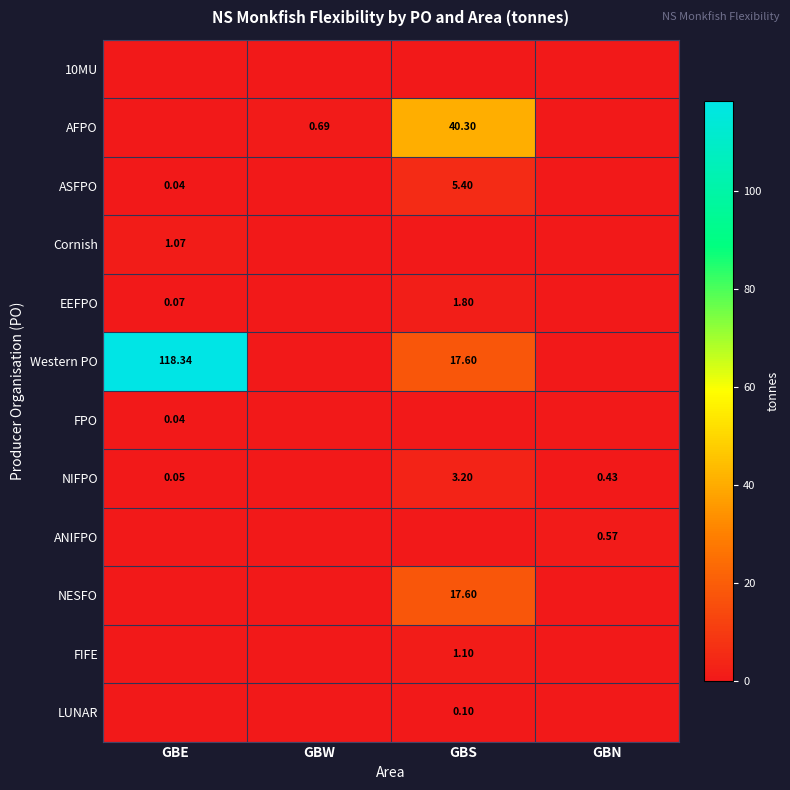

Which has a higher value, GBN or GBW?

GBN